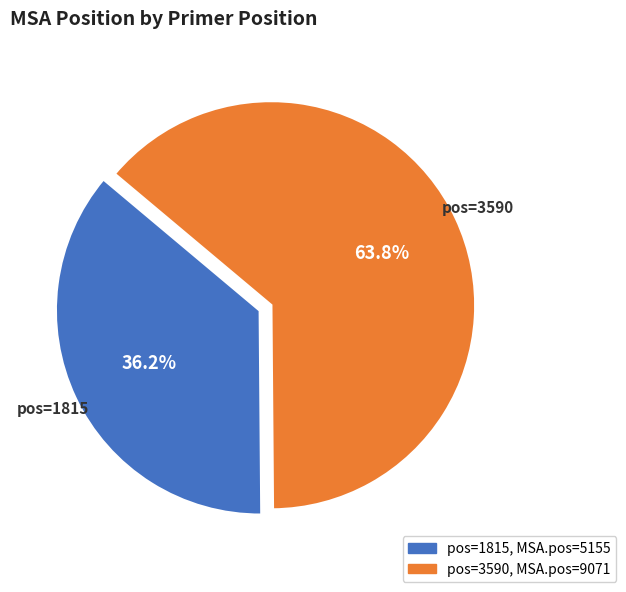

How many segments does this pie chart have?

2